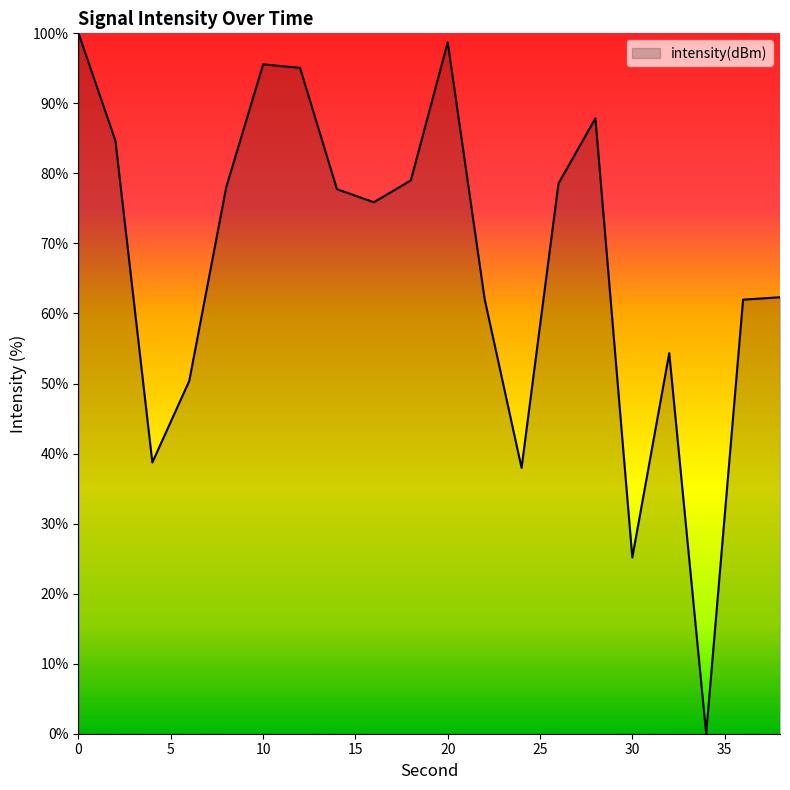

What is the sum of all values?

1344.0